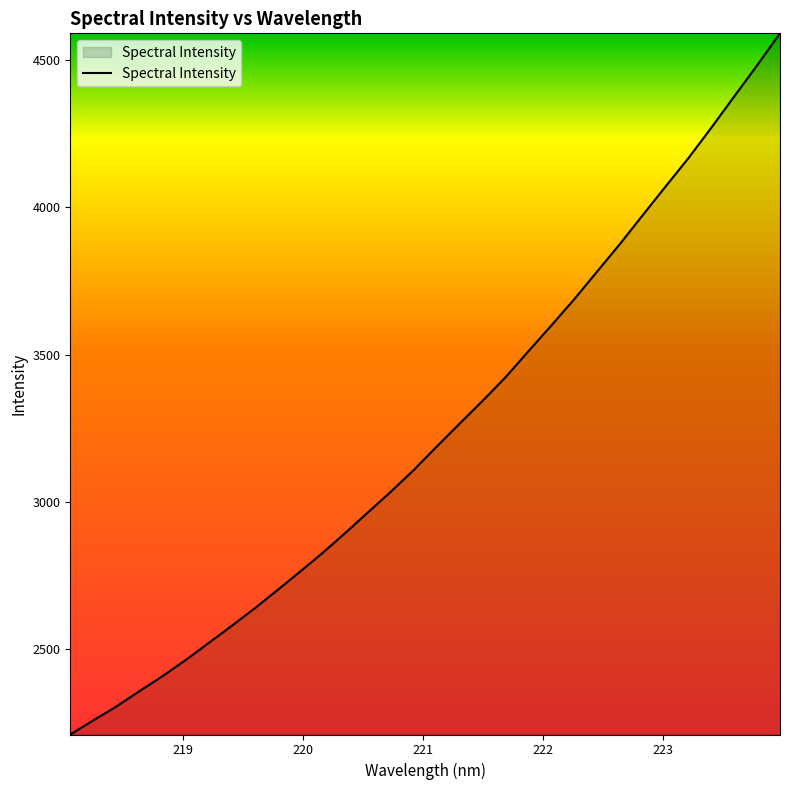

What is the smallest value displayed?

2210.2